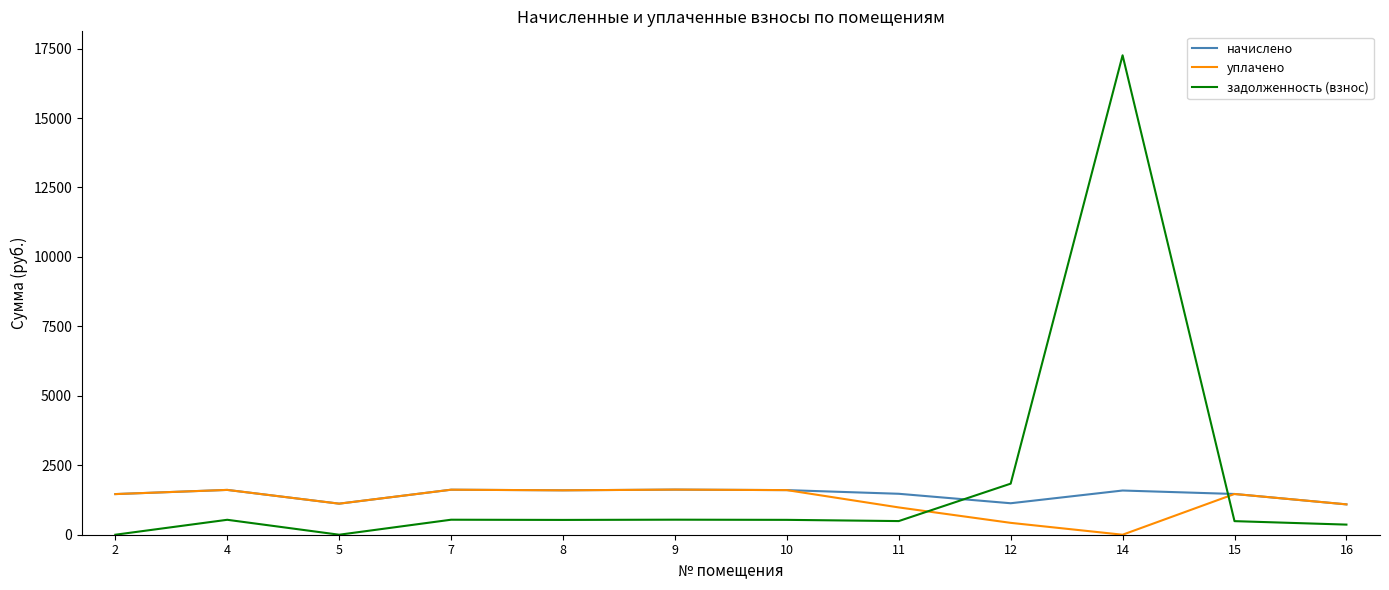

What is the total value across all series at 4?

3763.8